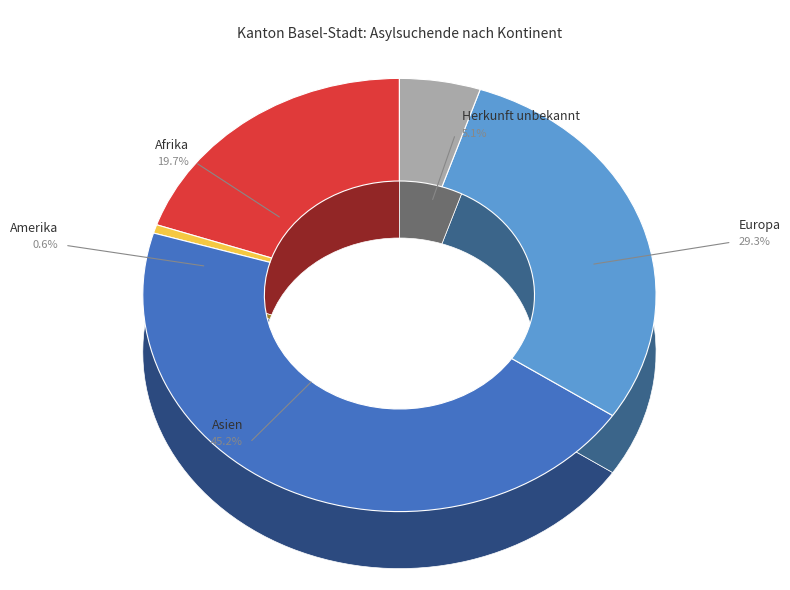

Does any single category account for the majority?

No